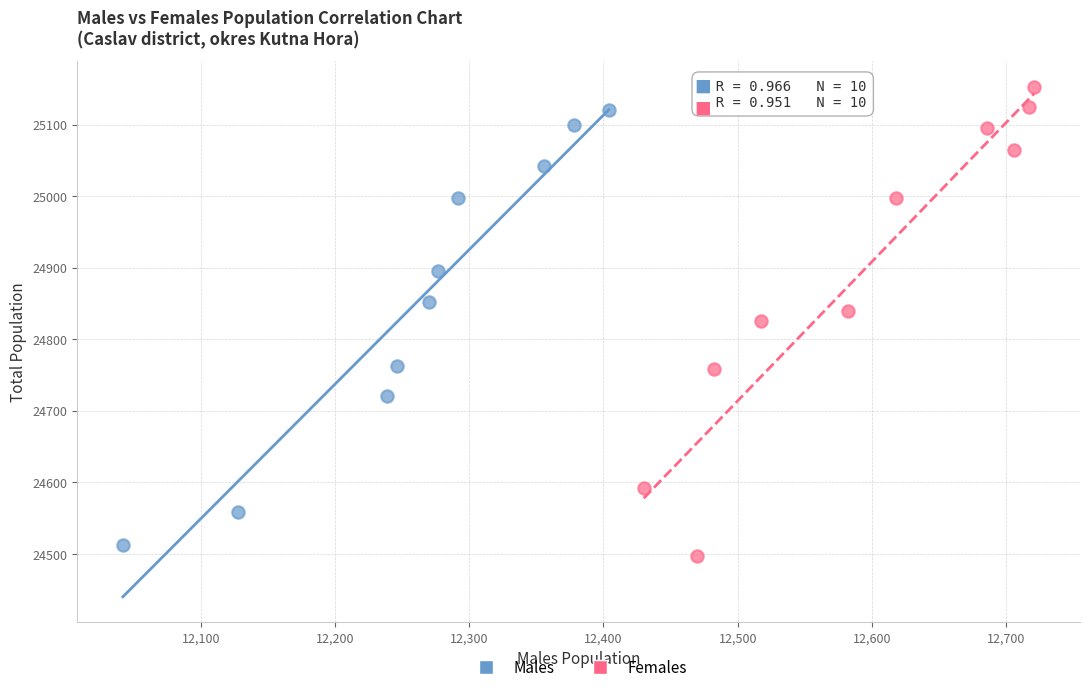

Which series reaches the minimum Y coordinate?

Females